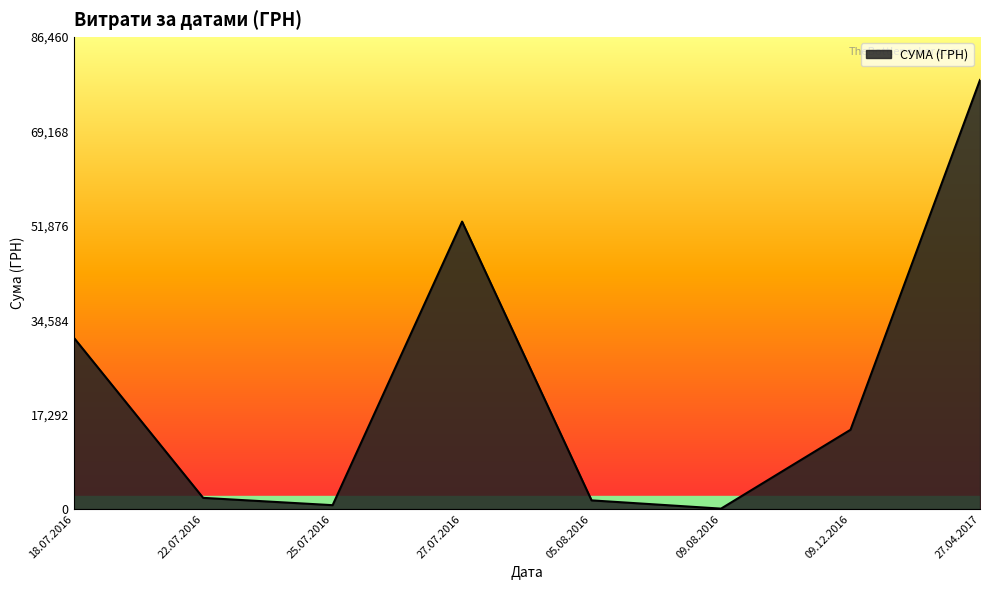

Which label corresponds to the largest value in the chart?

27.04.2017